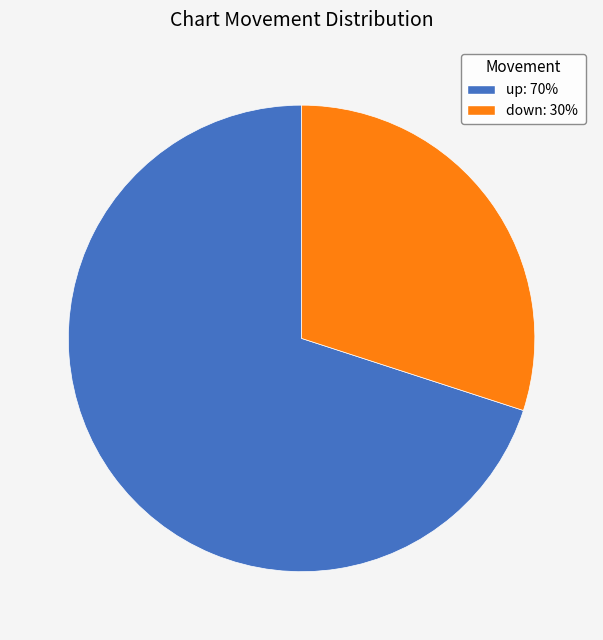

What is the smallest slice in the pie chart?

down